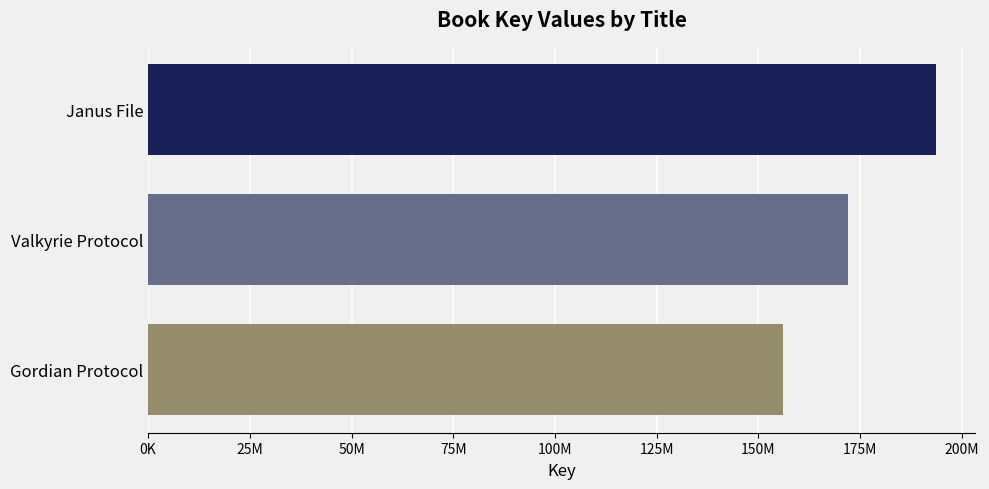

What is the greatest value displayed?

193602780